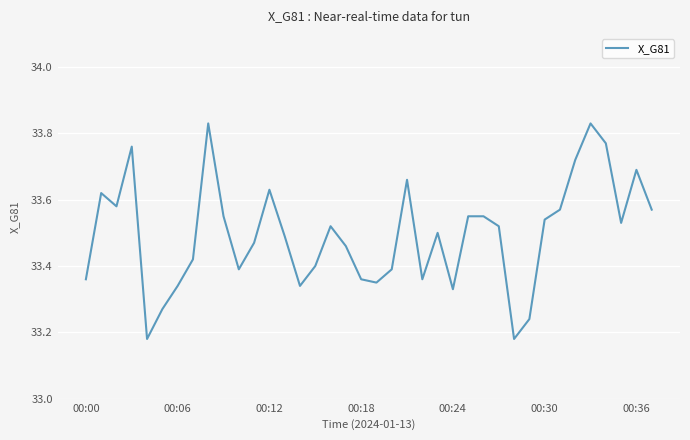

How many lines are shown in the chart?

1